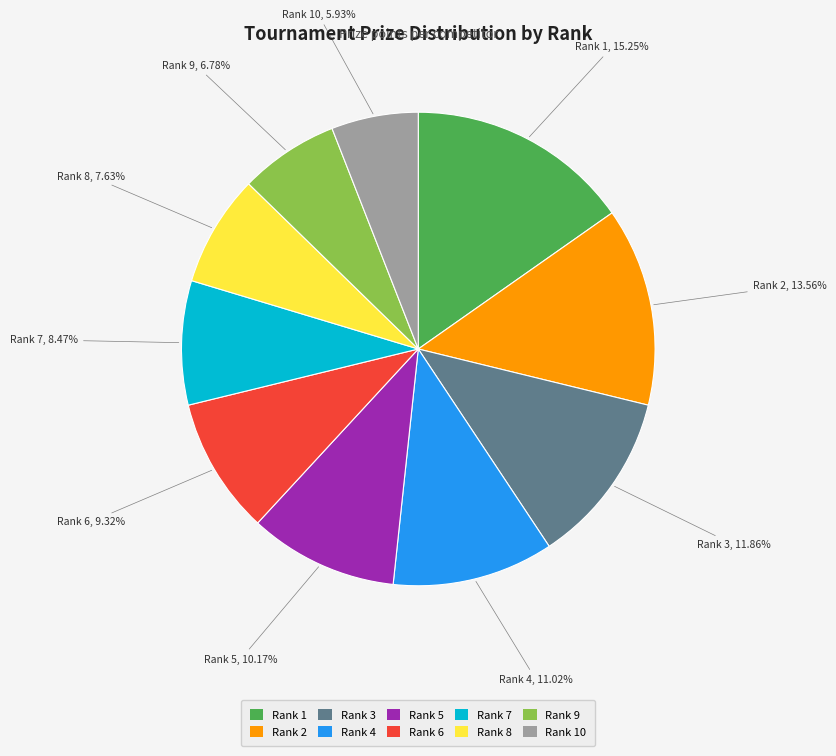

Is there any slice that represents more than half of the pie?

No